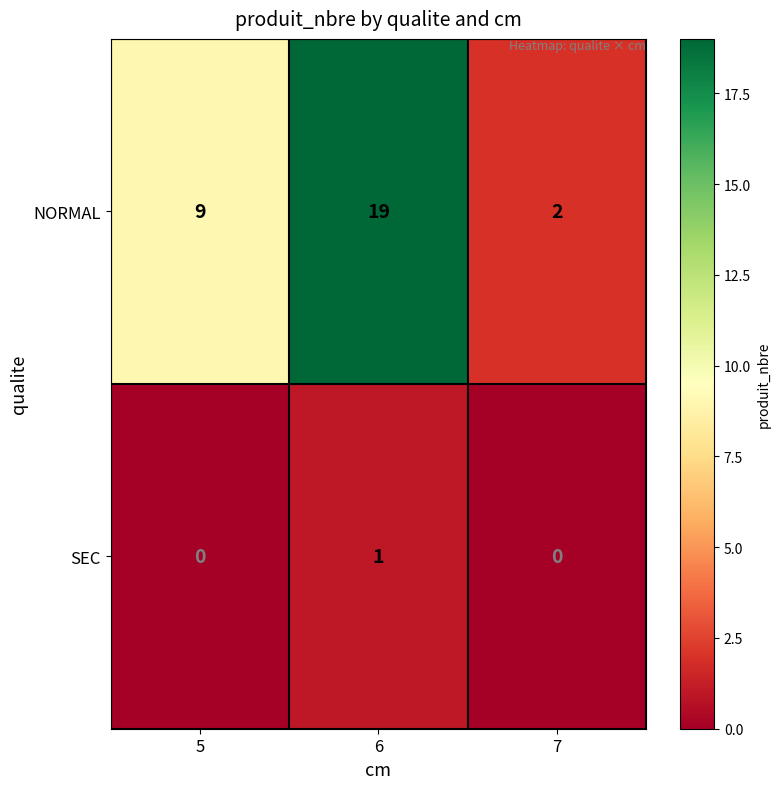

List the series in order of their peak value, lowest first.

SEC, NORMAL